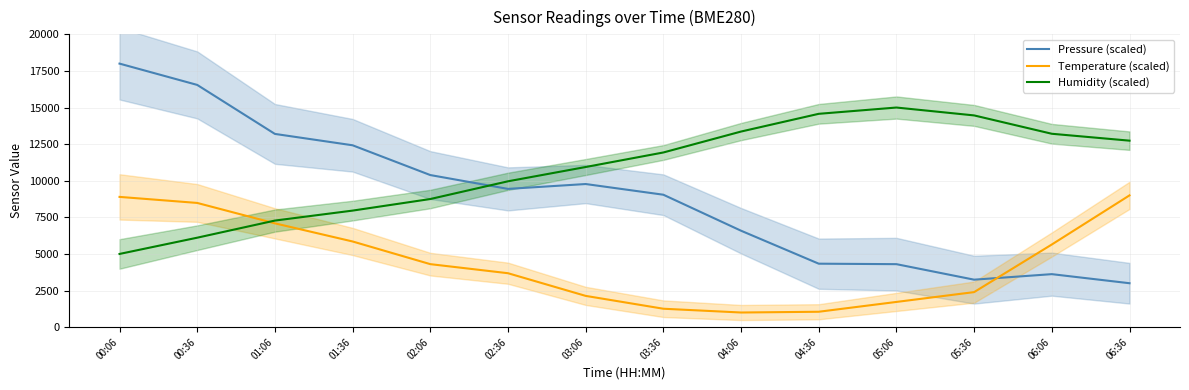

Between 01:06 and 02:06, which series saw the biggest shift?

Pressure (scaled)